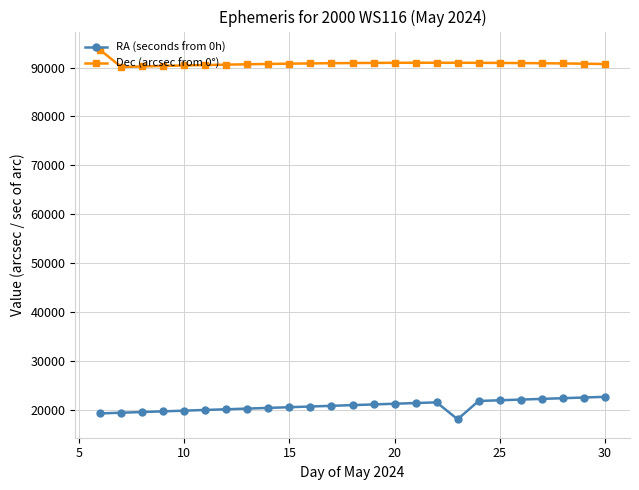

What is the sum of all Dec (arcsec from 0°) values?

2271803